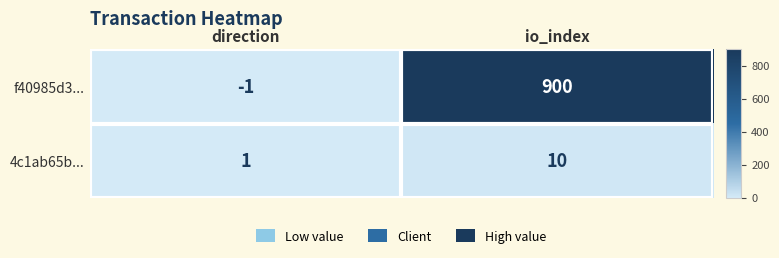

Which series changed the most between direction and io_index?

f40985d3...